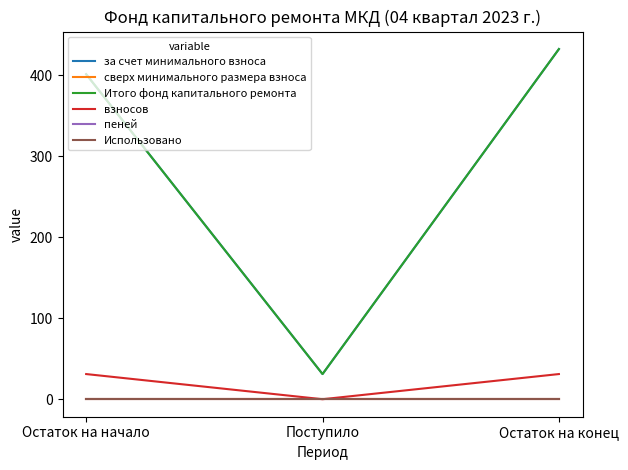

Does the chart have visible grid lines?

No